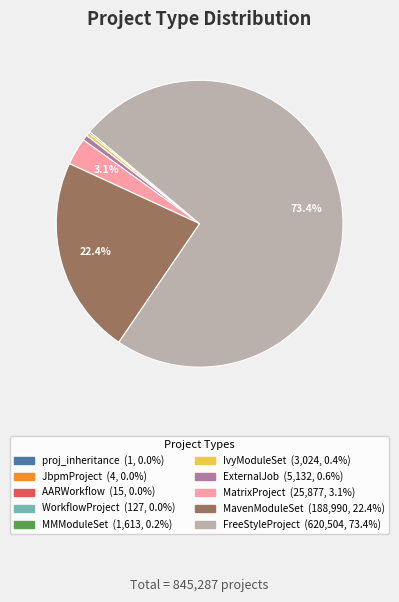

Is there any slice that represents more than half of the pie?

Yes